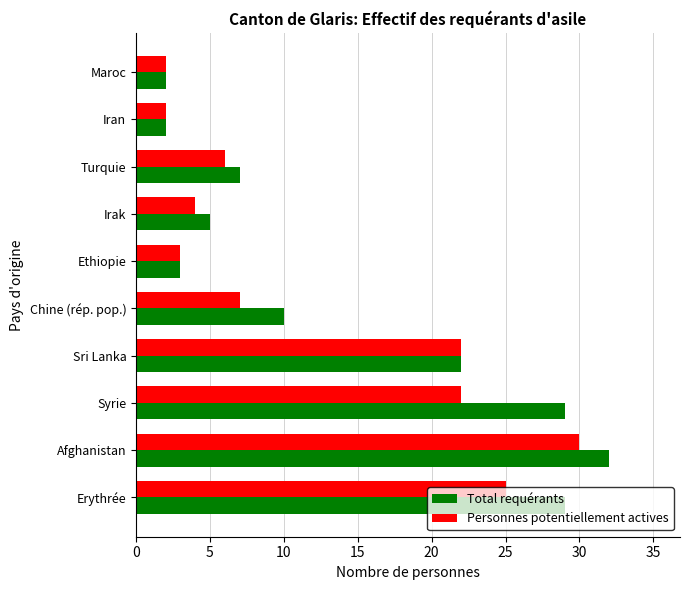

Is it true that Total requérants equals 15 at Chine (rép. pop.)?

False